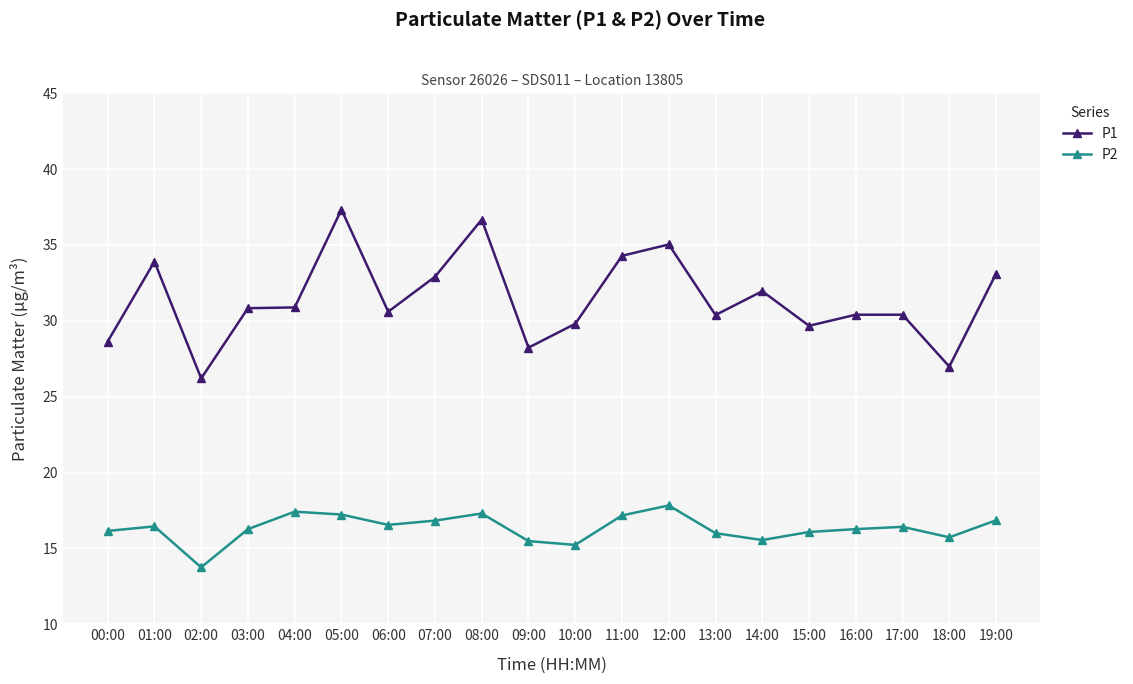

What is the difference between the second highest and minimum values in the P1 series?

10.5